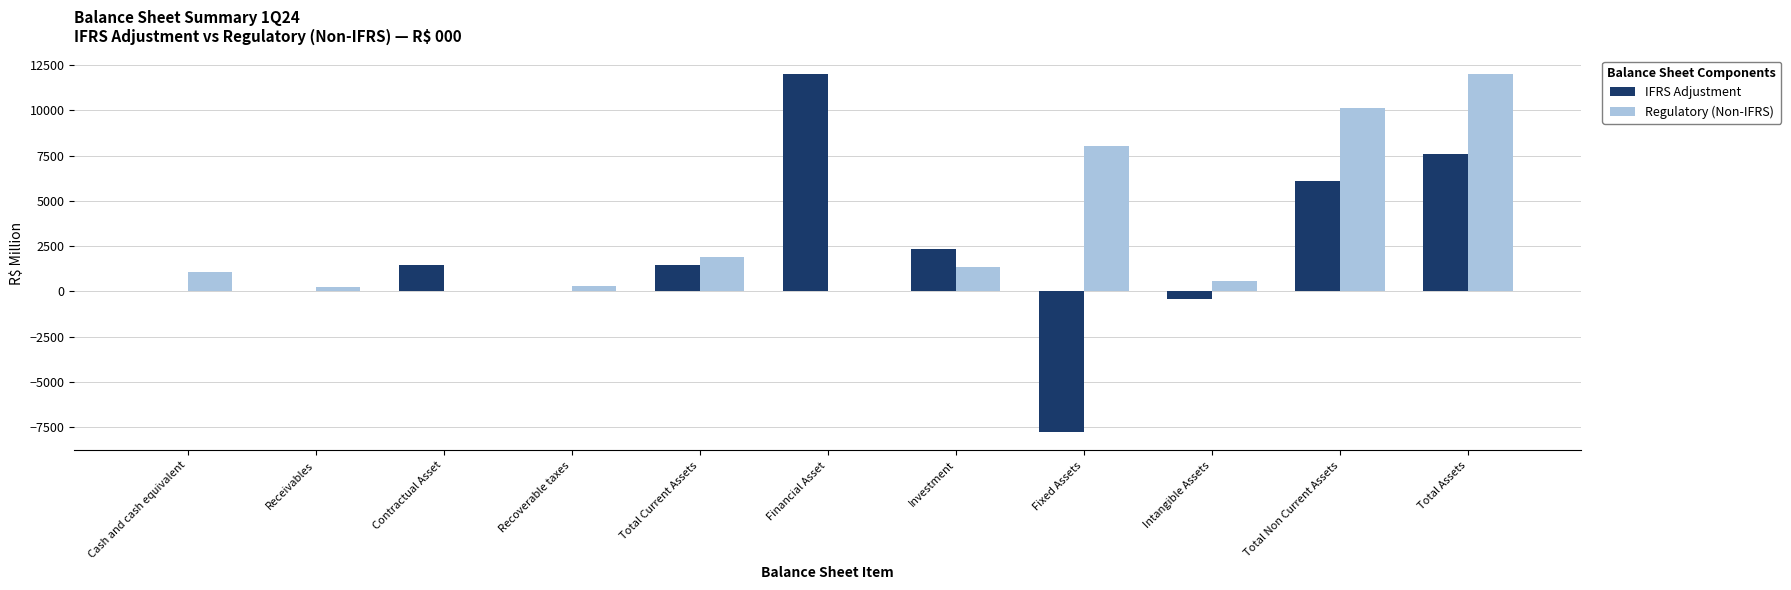

The value of IFRS Adjustment at Total Non Current Assets is 6114.6. True or false?

True